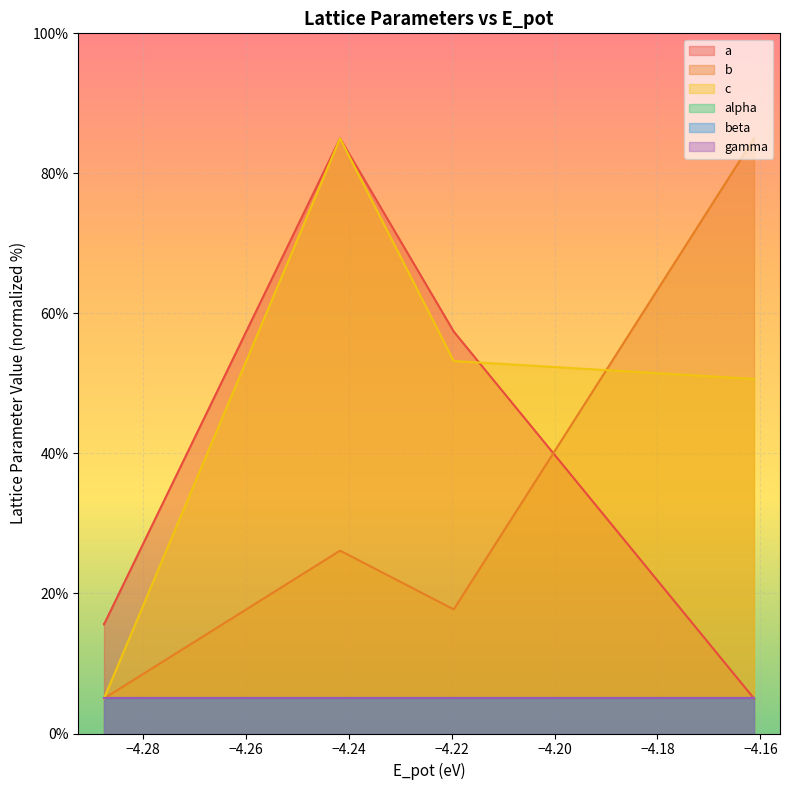

What is the approximate value of c at D0_3--BiF3 static?

85.0